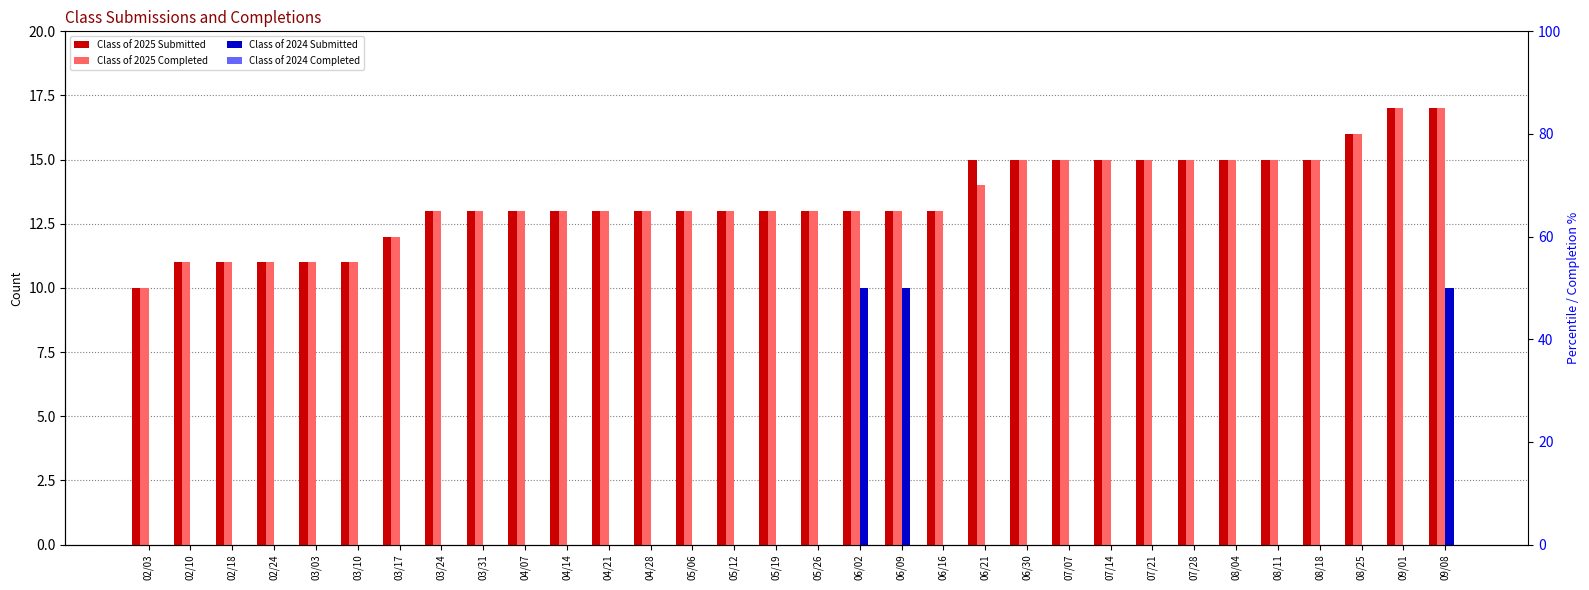

Between 07/21 and 09/08, which series saw the biggest shift?

Class of 2024 Submitted